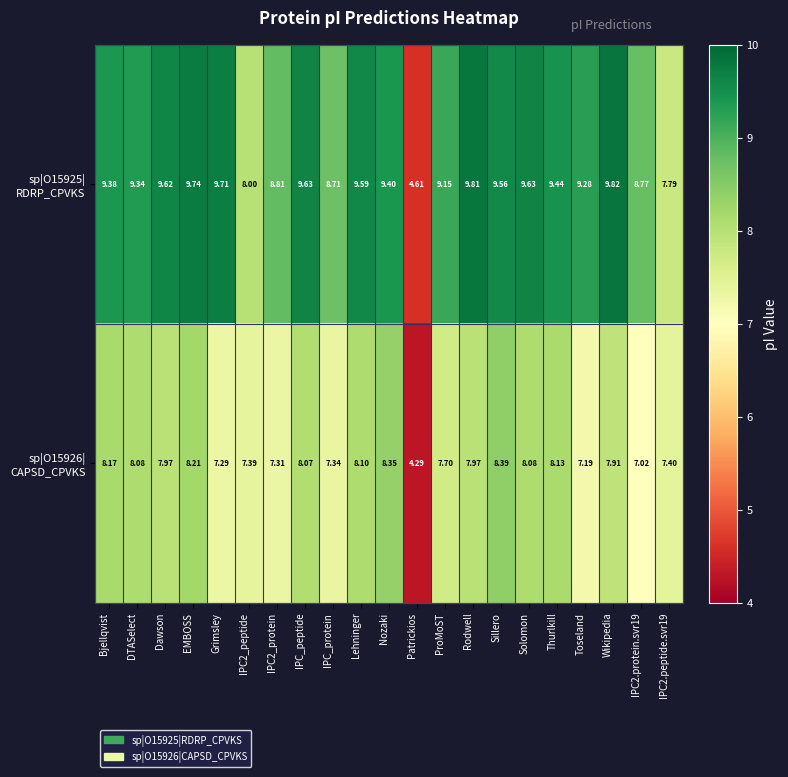

Which category has the lowest value across all series?

Patrickios